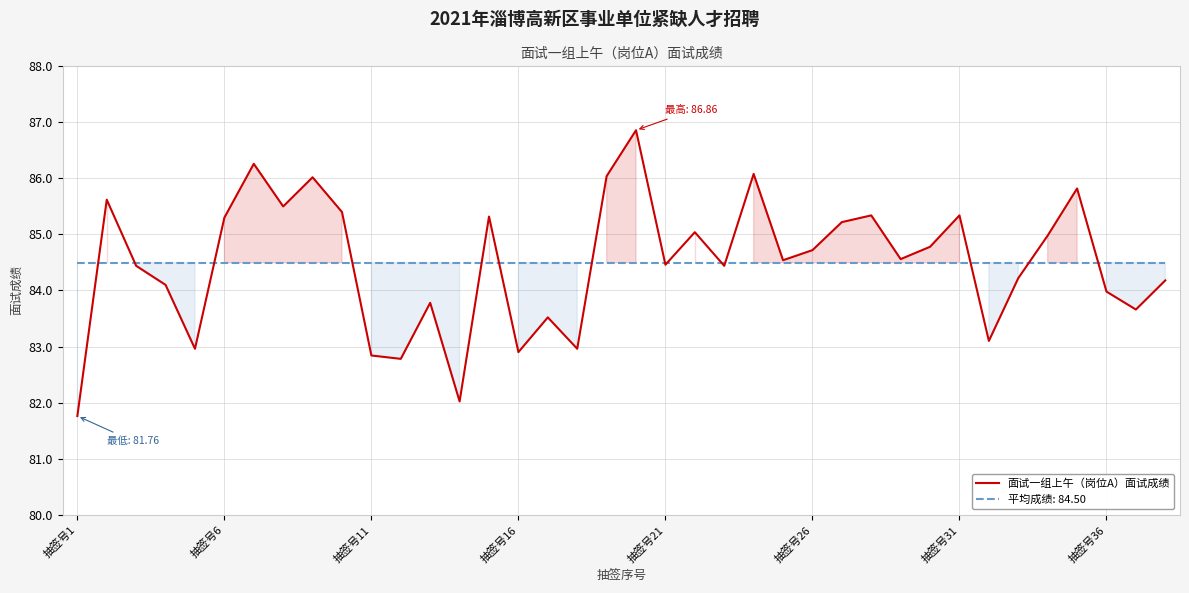

What is the change in value from 18 to 24?

-1.5